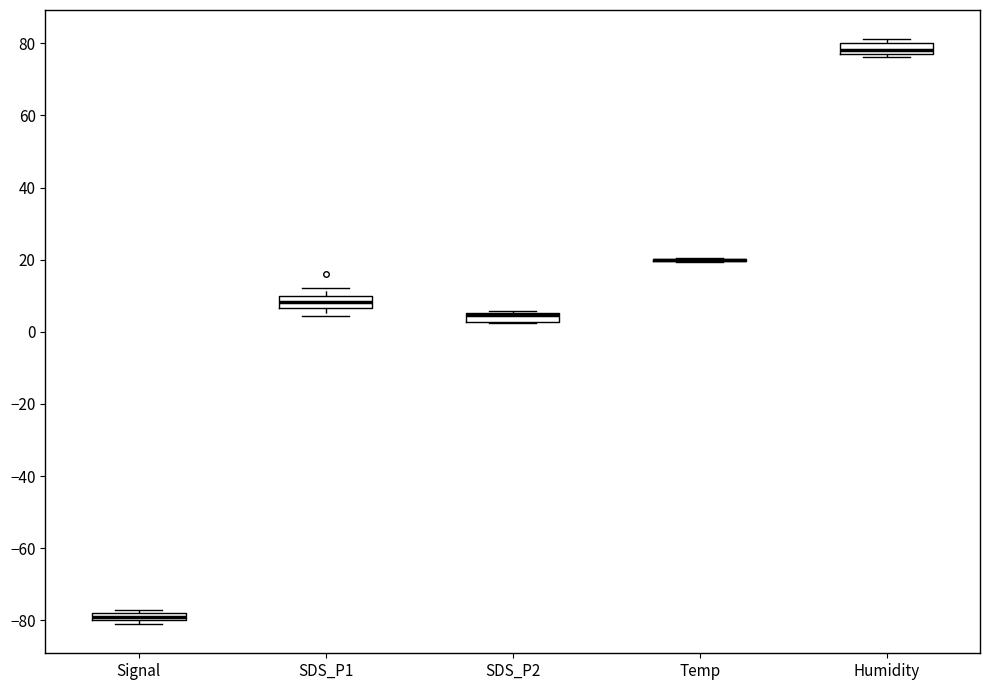

Where is the upper edge of the box for SDS_P2 on the y-axis? The values are not printed on the chart, so give them approximately, as read against the axis.

6